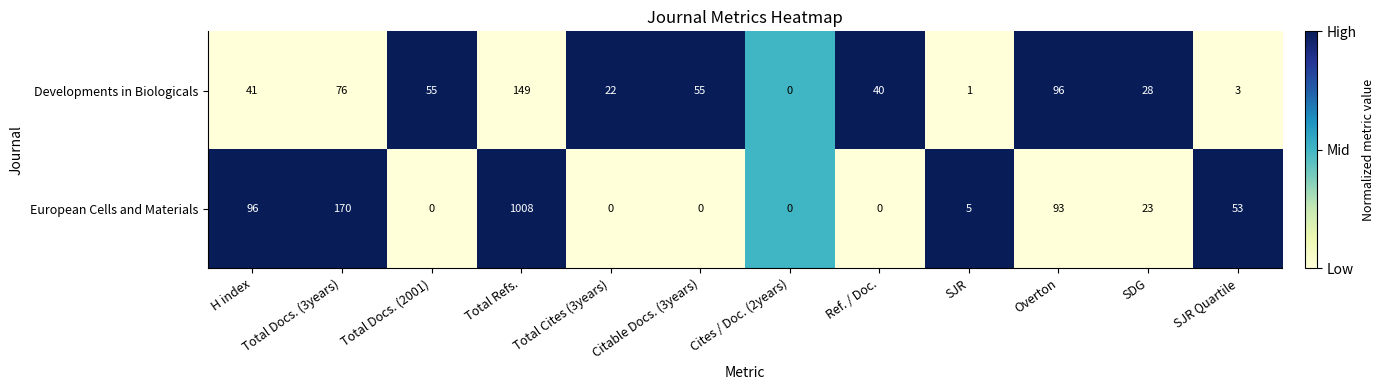

What is the greatest value displayed?

1008